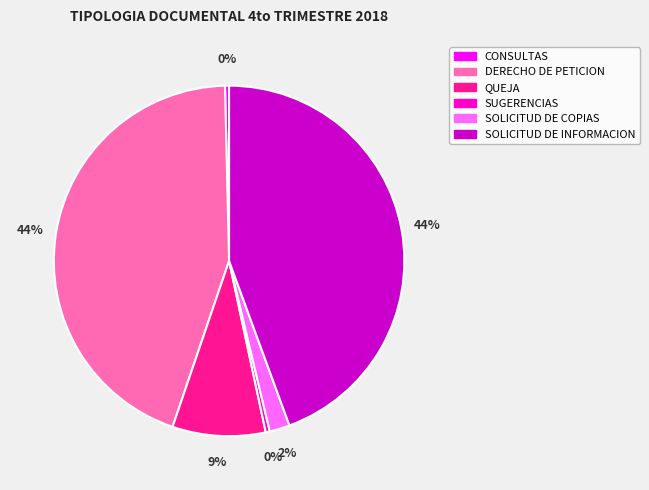

To the nearest percent, what percentage of the pie is SOLICITUD DE COPIAS?

2%